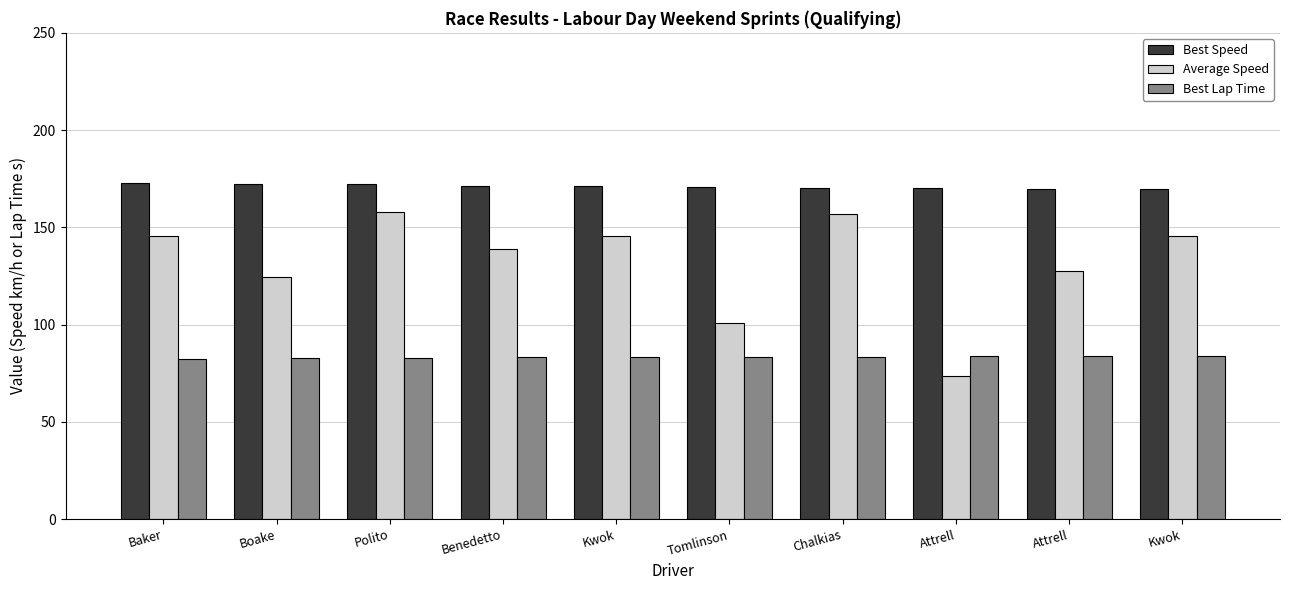

How many values in the Average Speed series are below 145?

5